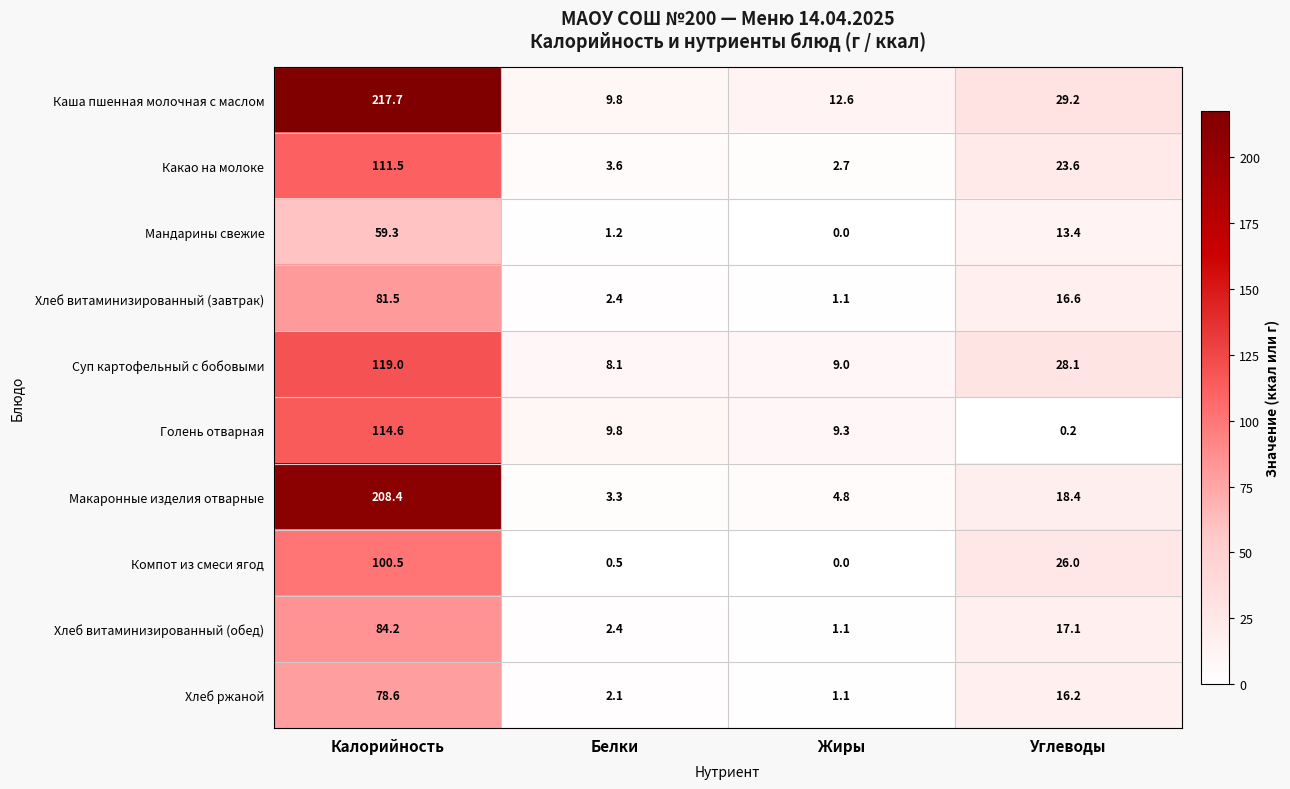

At how many categories does at least one series exceed 198?

1